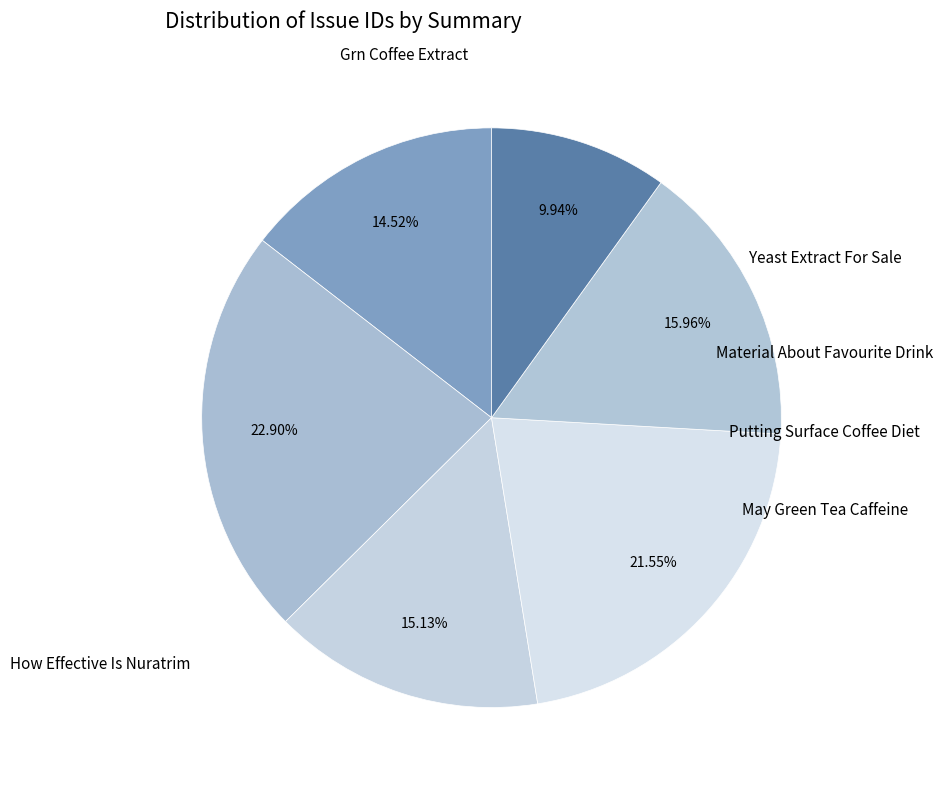

Is there any slice that represents more than half of the pie?

No